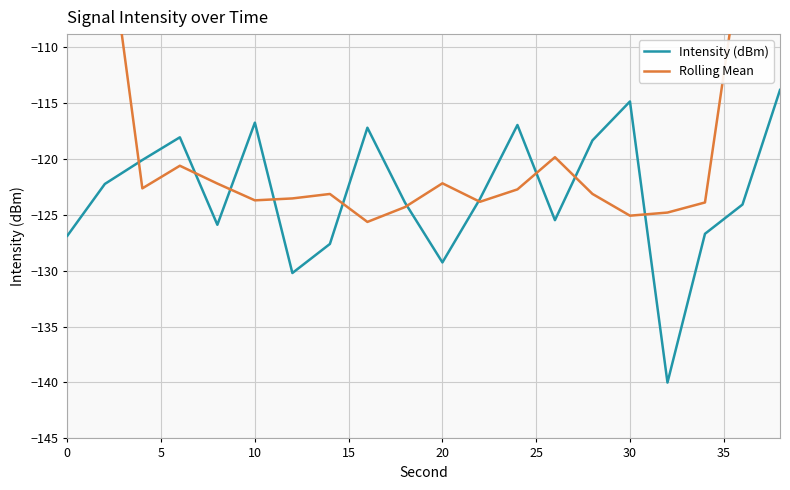

True or false: Intensity (dBm) has a value of -47.7 at 30.

False